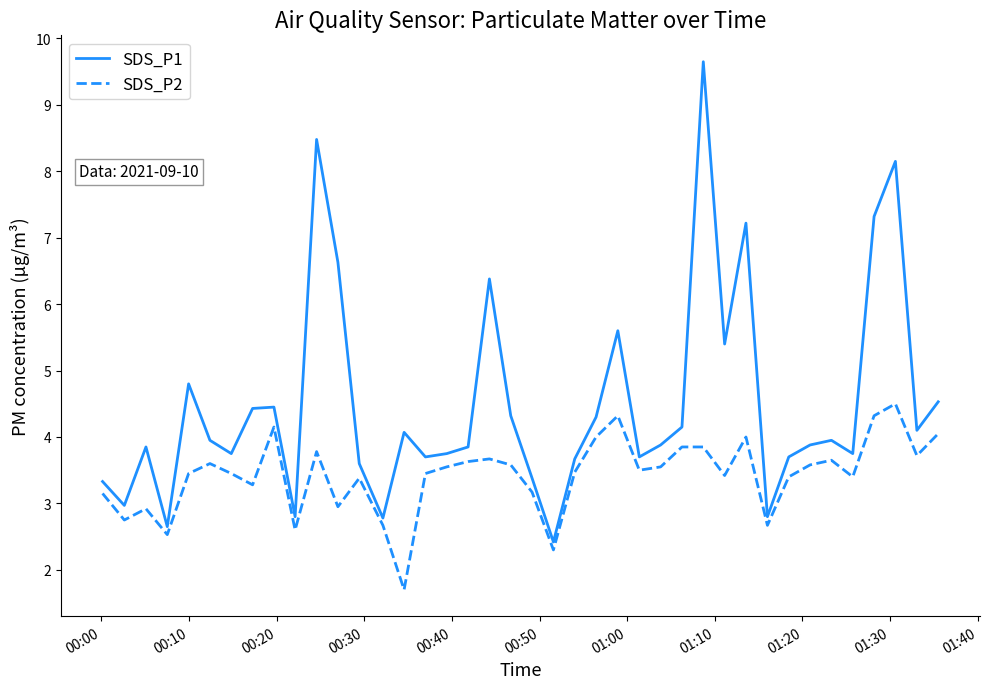

What are all the series names shown in the legend?

SDS_P1, SDS_P2